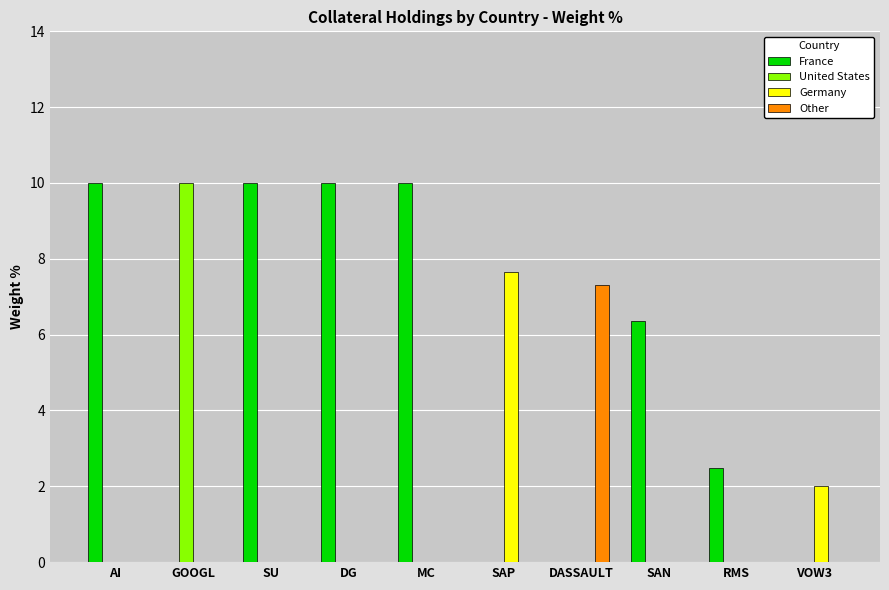

What is the total value across all series at RMS?

2.5